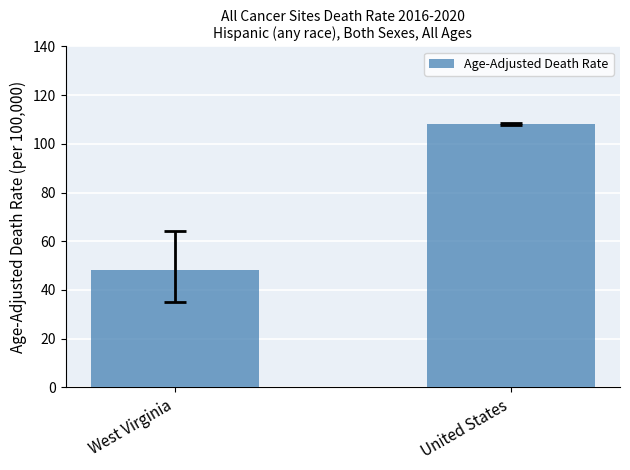

The chart shows a value of 48.2 at West Virginia. True or false?

True